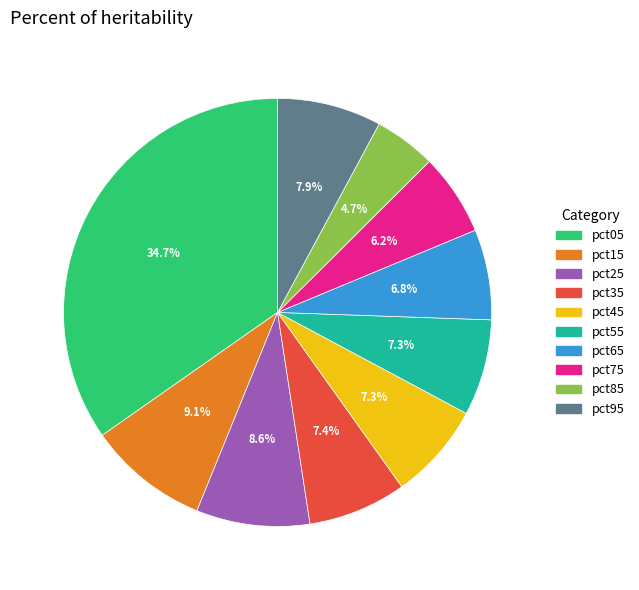

To the nearest percent, what portion does pct65 represent?

7%